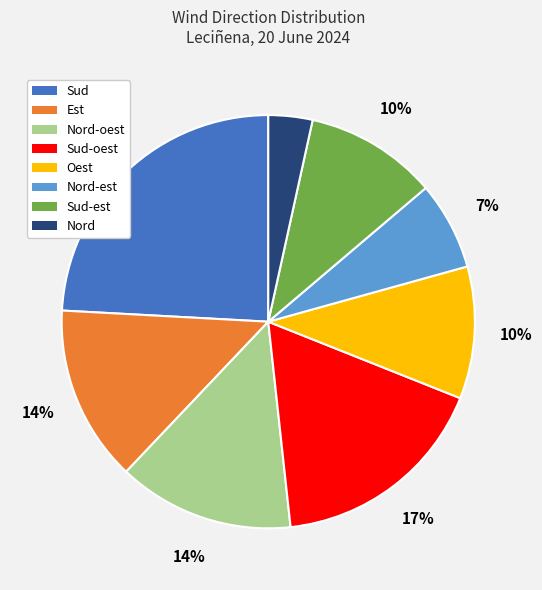

Does Est represent more than half of the total?

No